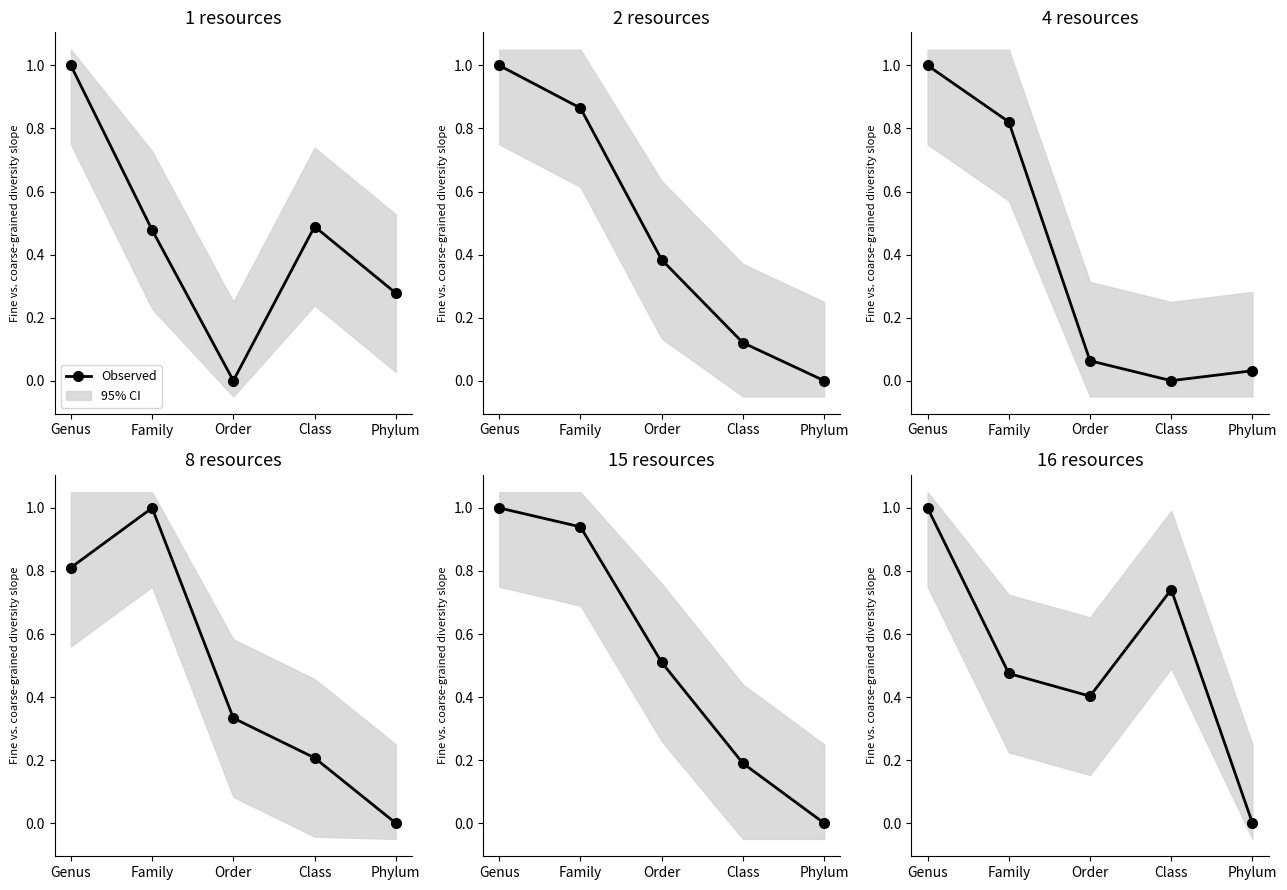

Is it true that the value at Family is 0.8?

False